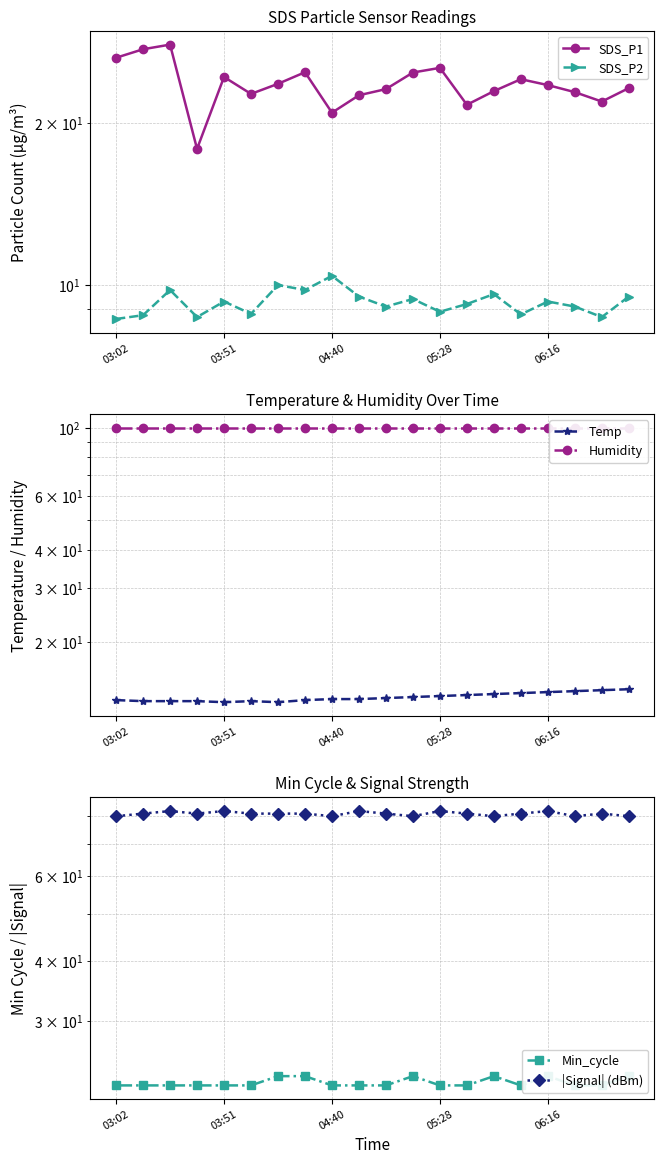

What is the smallest value displayed?

8.6